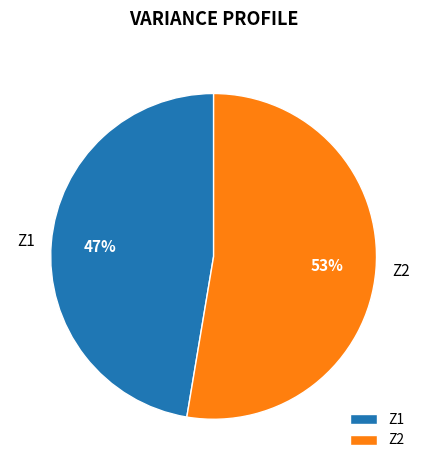

Do Z1 and Z2 together represent more than half of the pie?

Yes